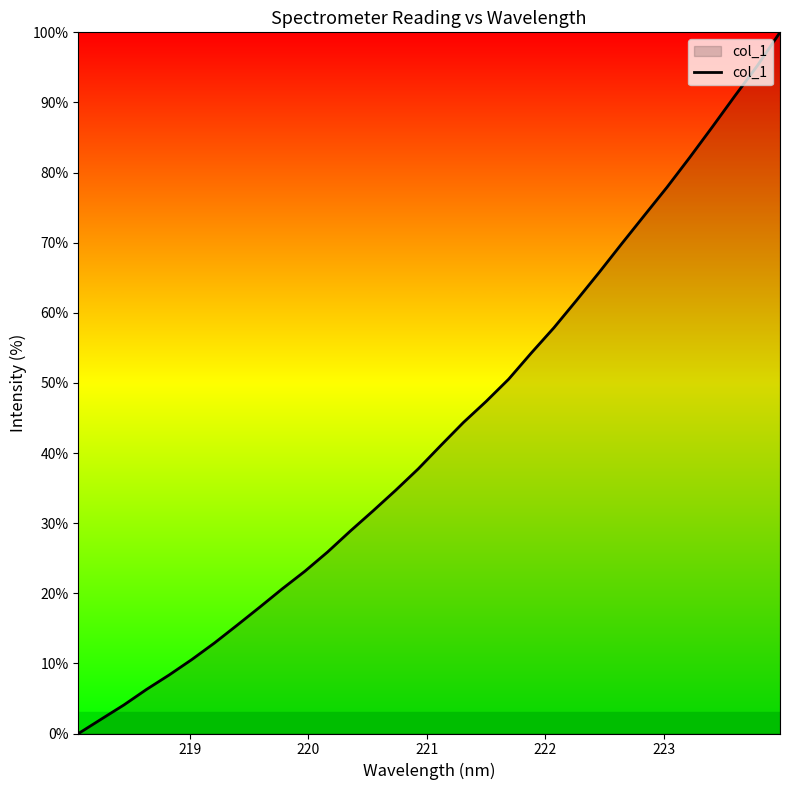

What is the greatest value displayed?

100.0